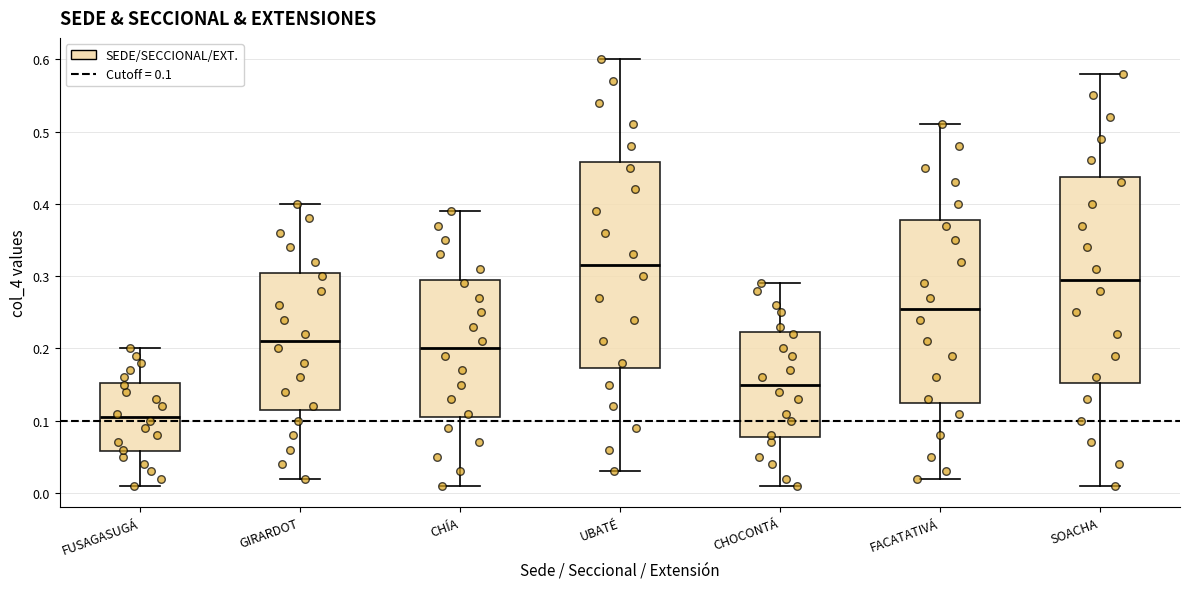

Where is the upper edge of the box for CHOCONTÁ on the y-axis? The values are not printed on the chart, so give them approximately, as read against the axis.

0.22